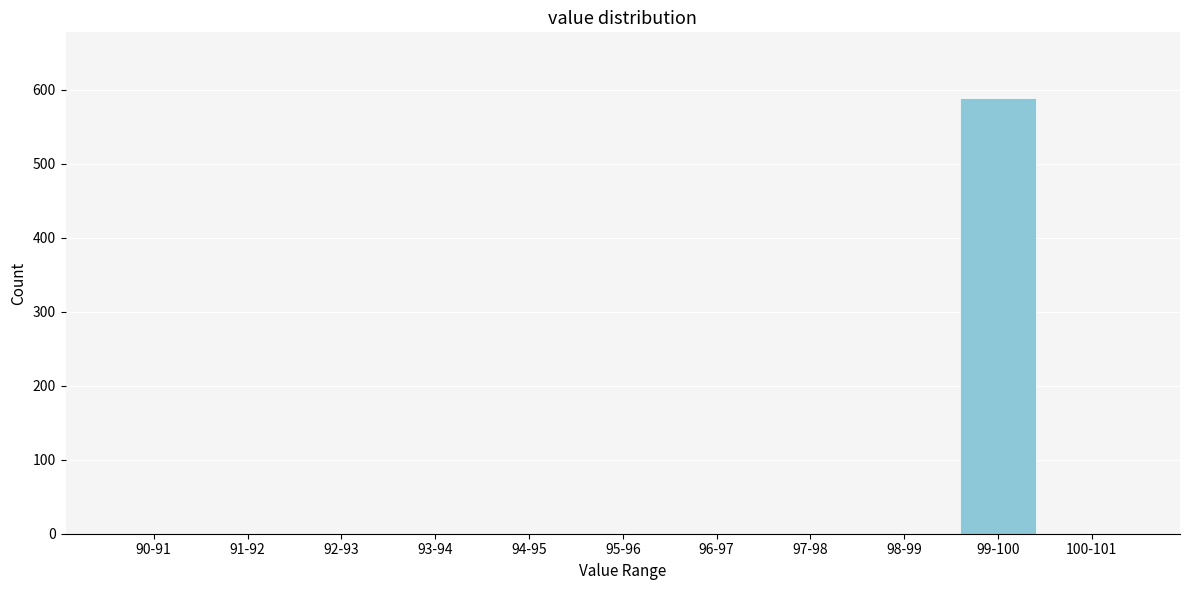

Reading left to right, transcribe all the data shown in this chart.

90-91=0	91-92=0	92-93=0	93-94=0	94-95=0	95-96=0	96-97=0	97-98=0	98-99=0	99-100=589	100-101=0